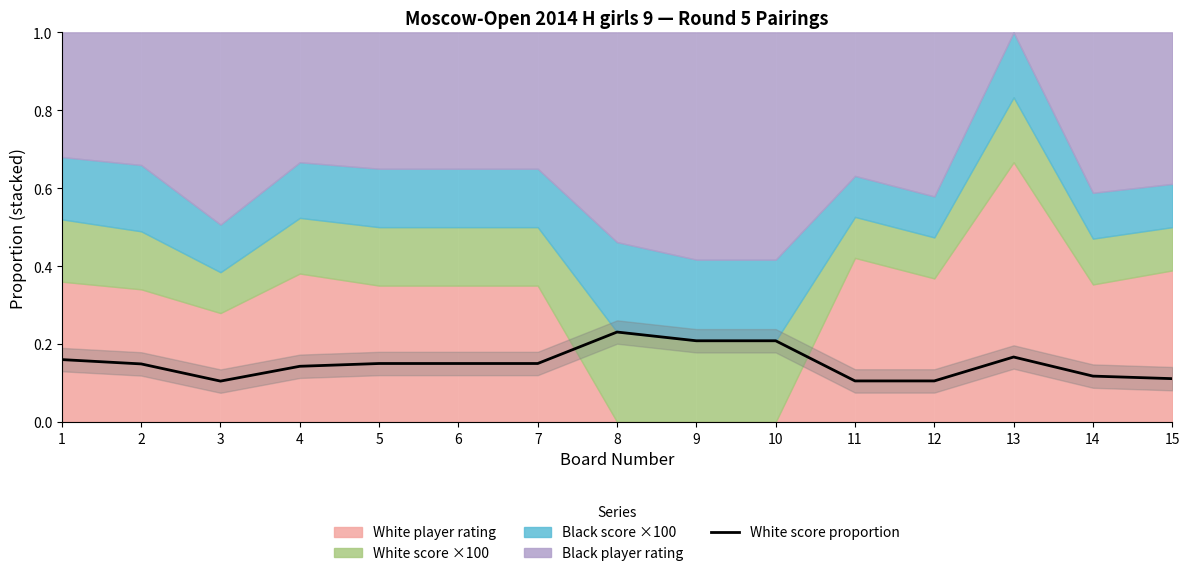

The value at 7 is 0.1. True or false?

True